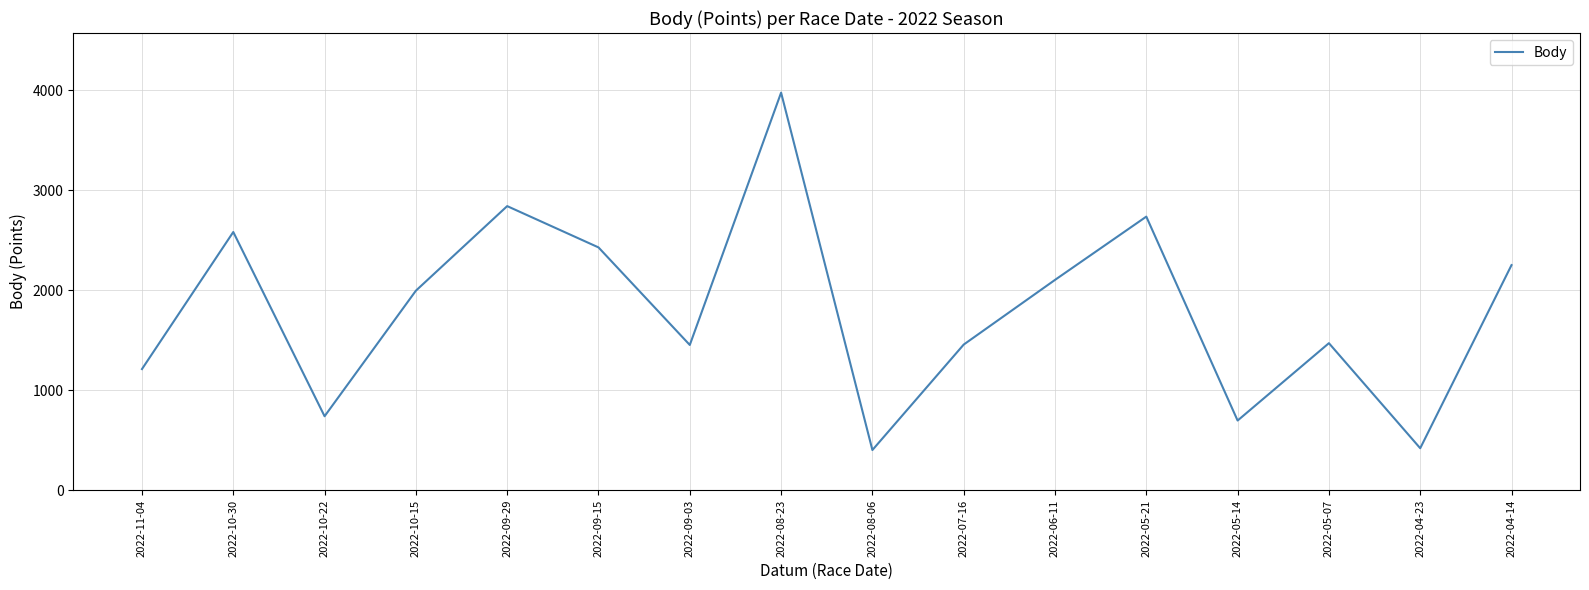

The value at 2022-04-23 is 420. True or false?

True